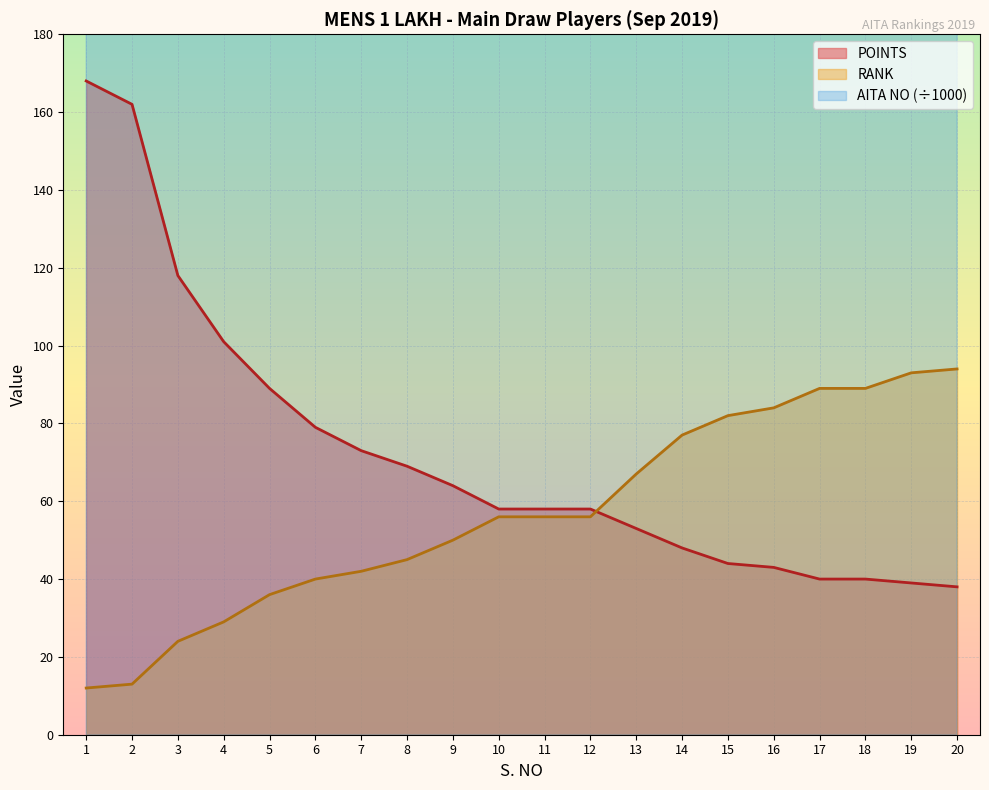

Which label corresponds to the largest value in the chart?

17